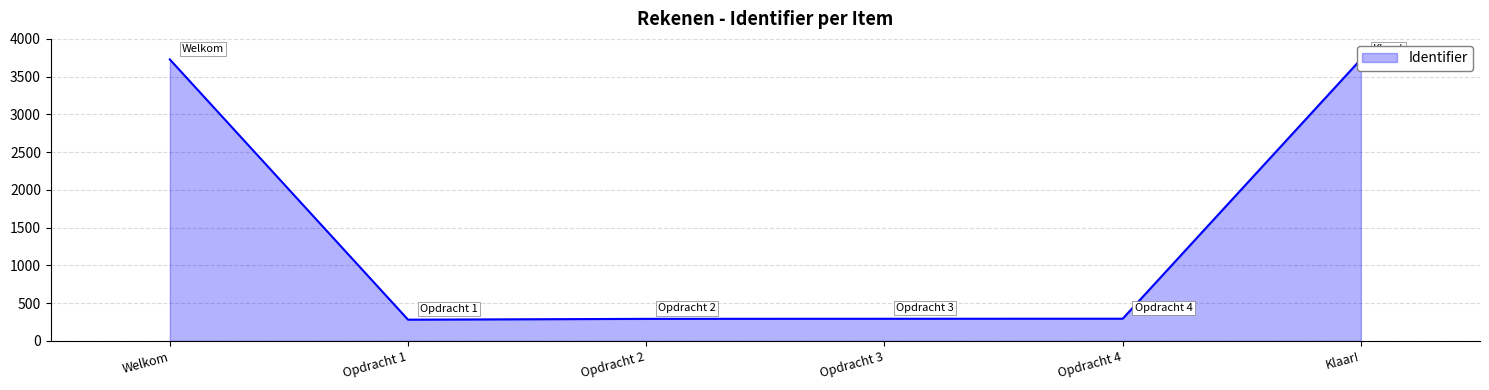

True or false: the data shows 501 at Opdracht 4.

False